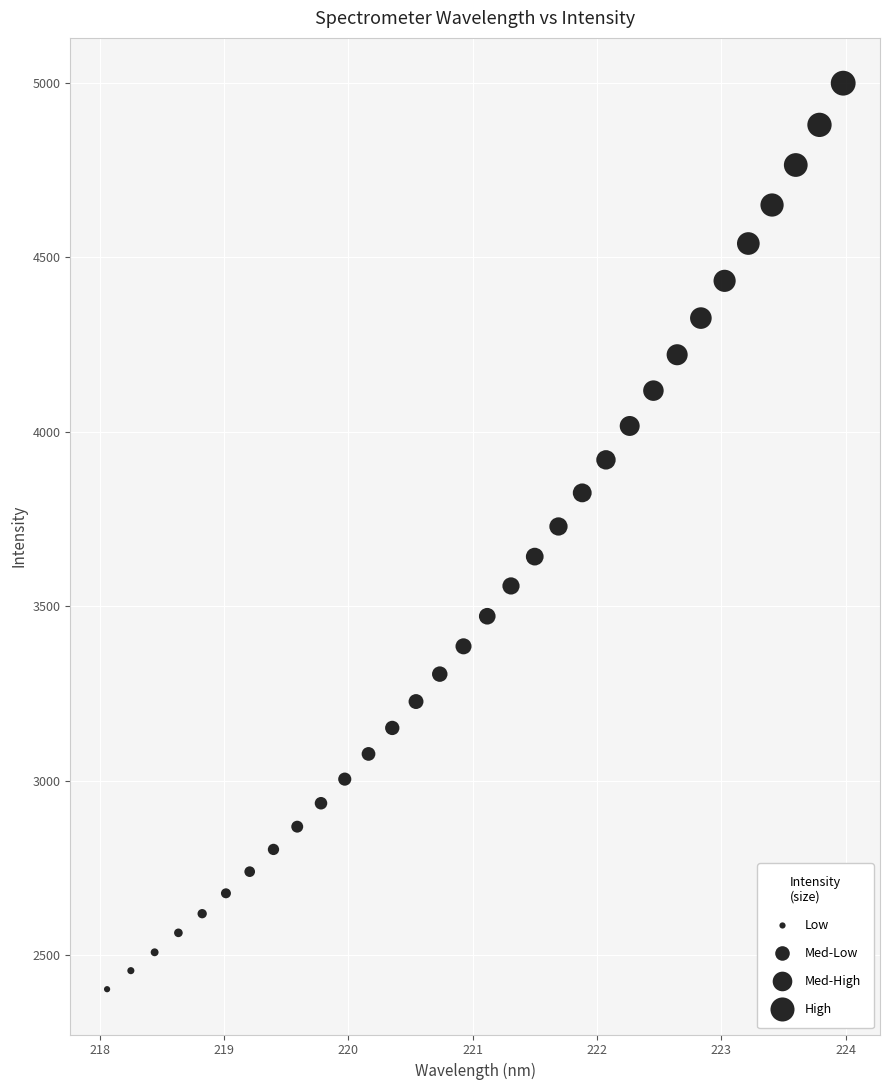

What is the range of X values (max minus min)?

5.9